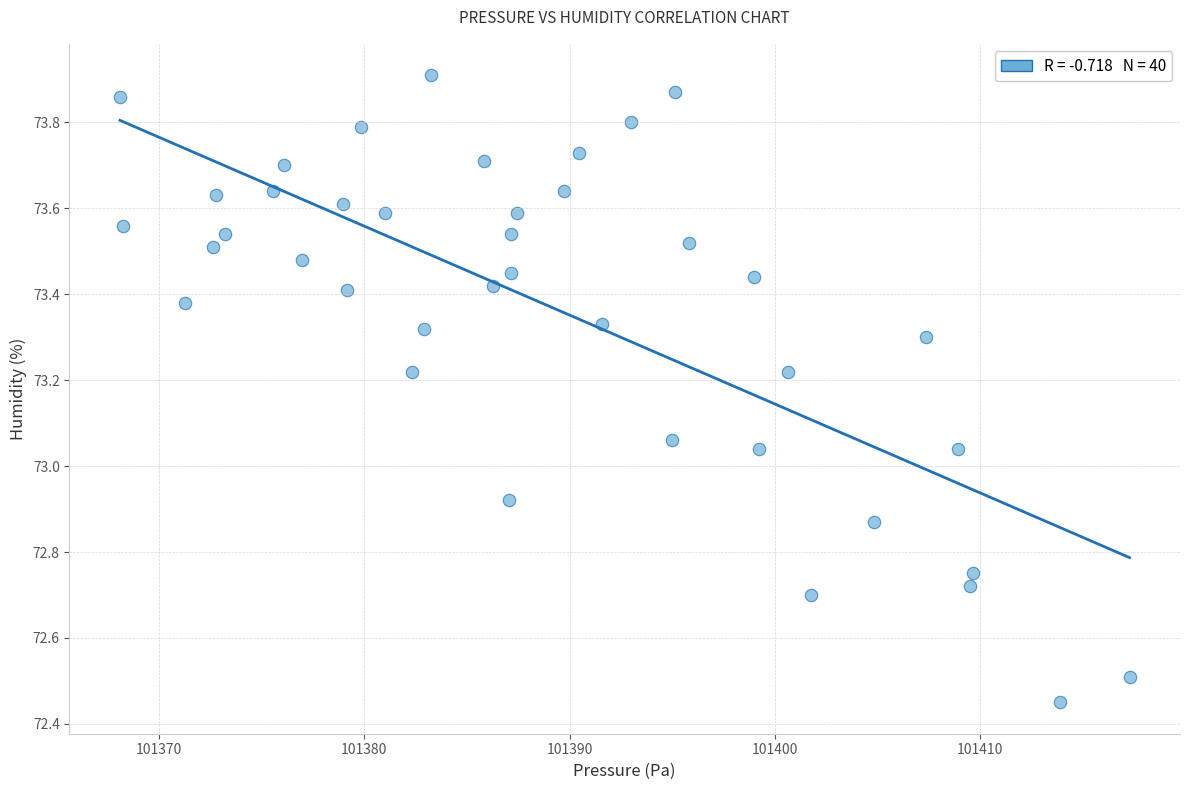

What is the range of Y values (max minus min)?

1.5